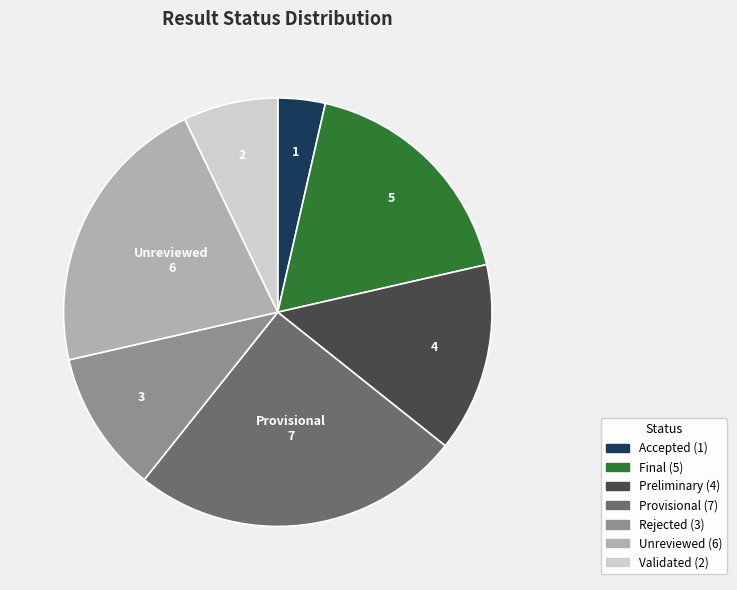

Is there any slice that represents more than half of the pie?

No